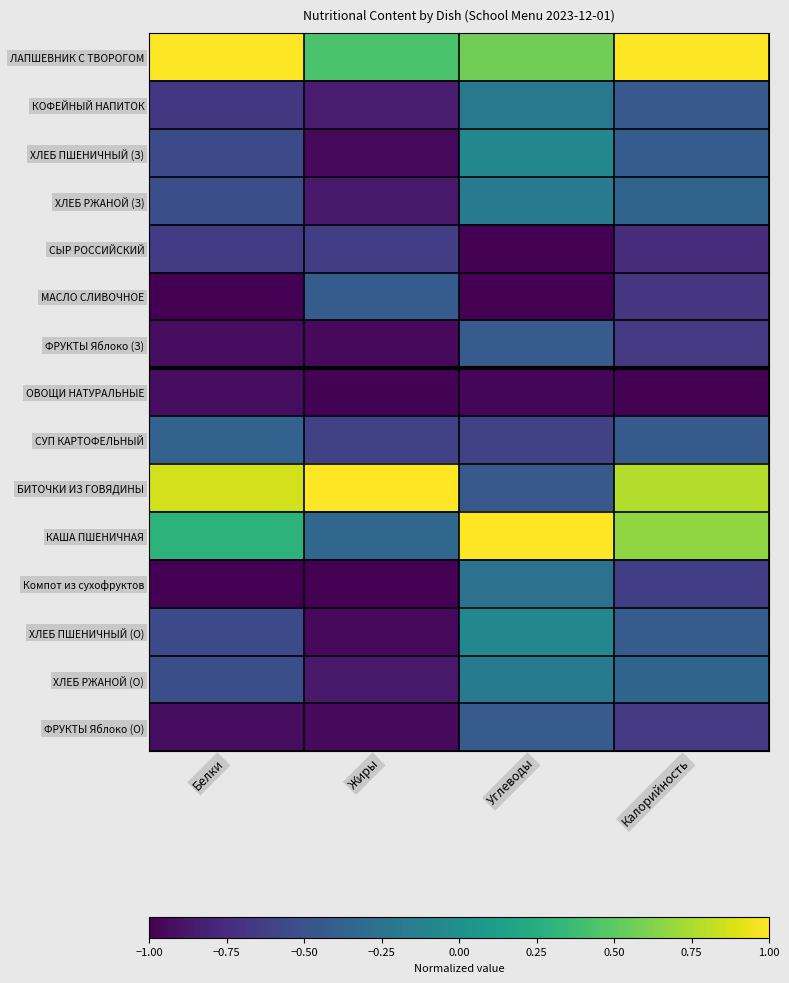

Which series has the largest total across all categories?

ЛАПШЕВНИК С ТВОРОГОМ